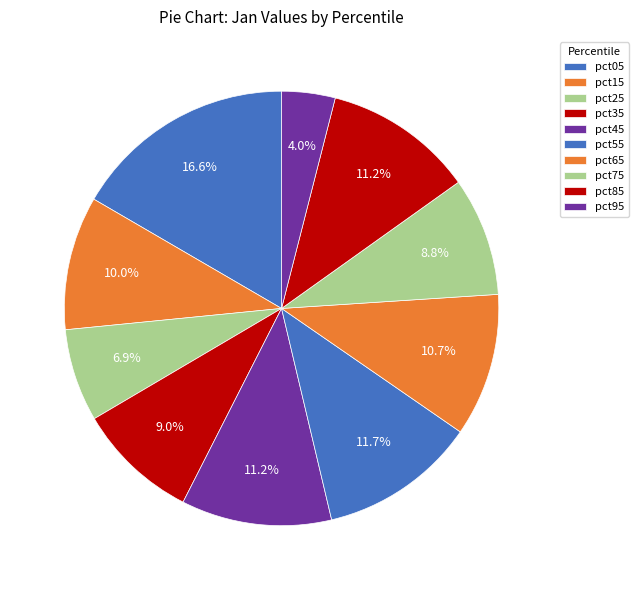

Which slice is the smallest?

pct95